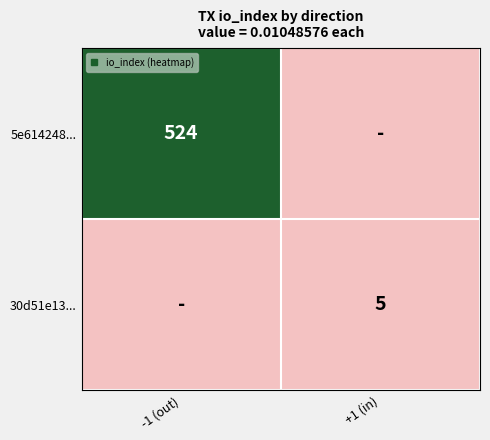

Which label corresponds to the largest value in the chart?

-1 (out)